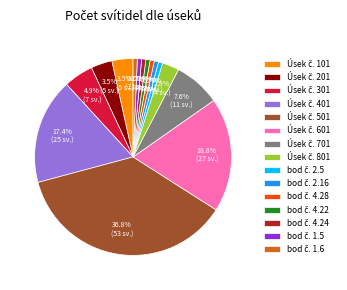

Does any single category account for the majority?

No